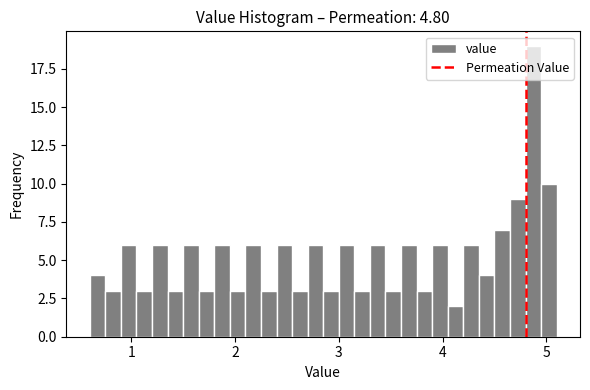

Read against the x-axis, roughly where is the centre of the tallest bar?

4.9